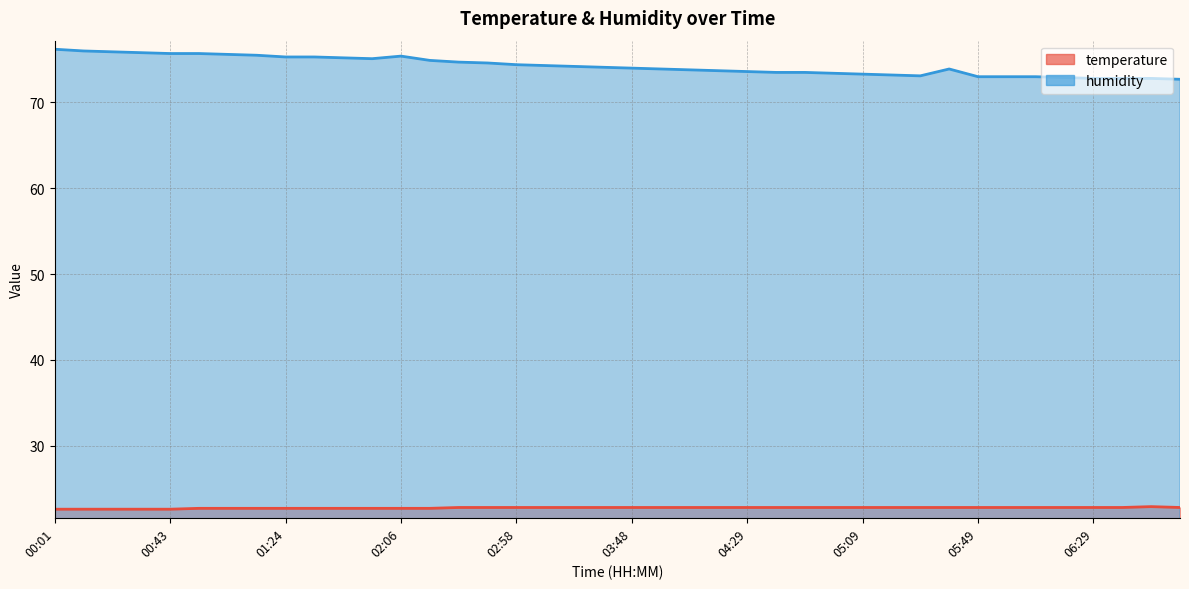

True or false: temperature has a value of 10.3 at 04:39.

False